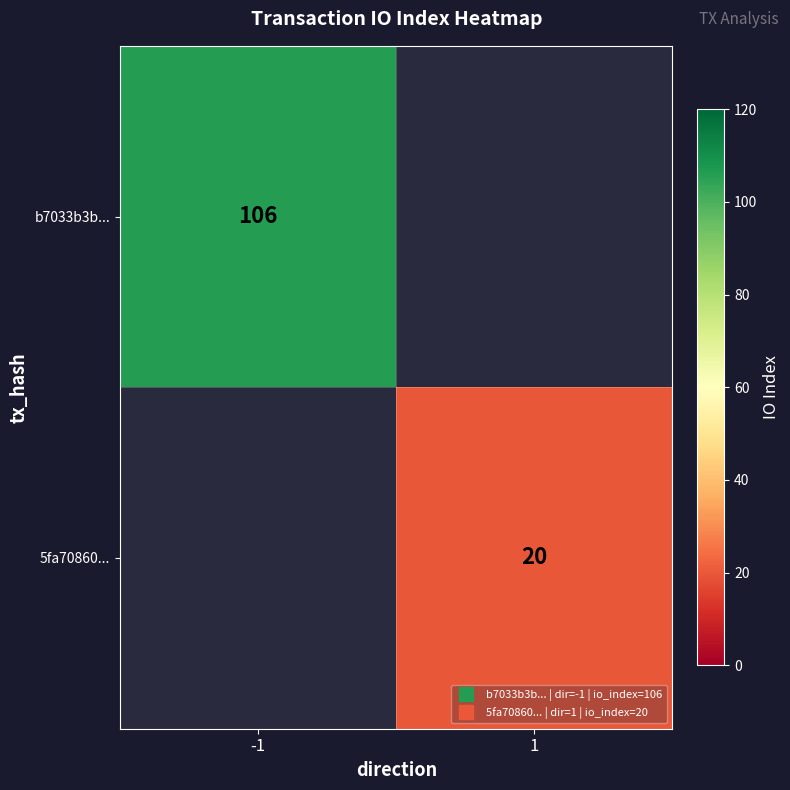

What is the highest value of the b7033b3b... series?

106.0